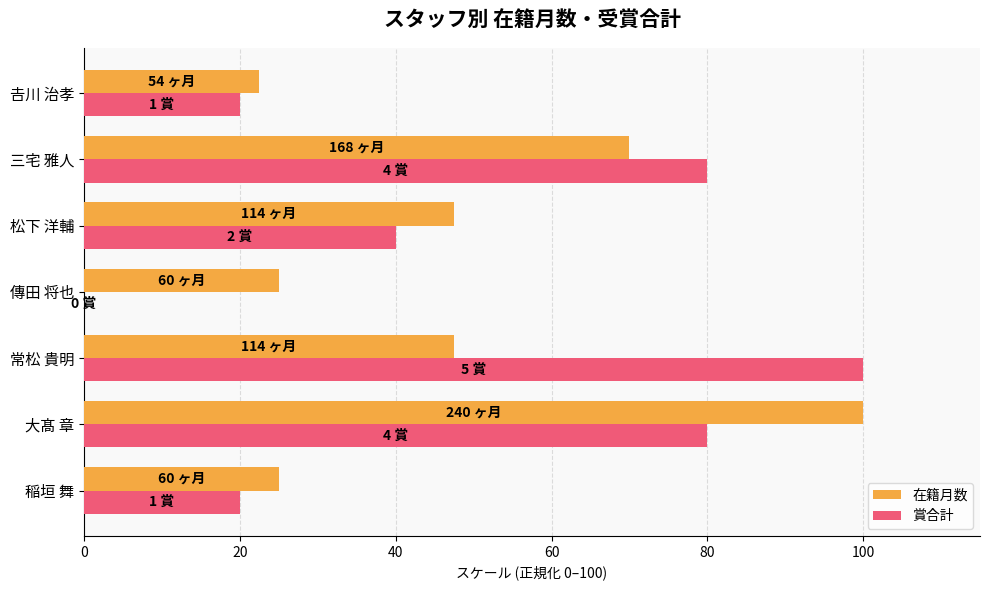

Is it true that 在籍月数 equals 114.9 at 三宅 雅人?

False